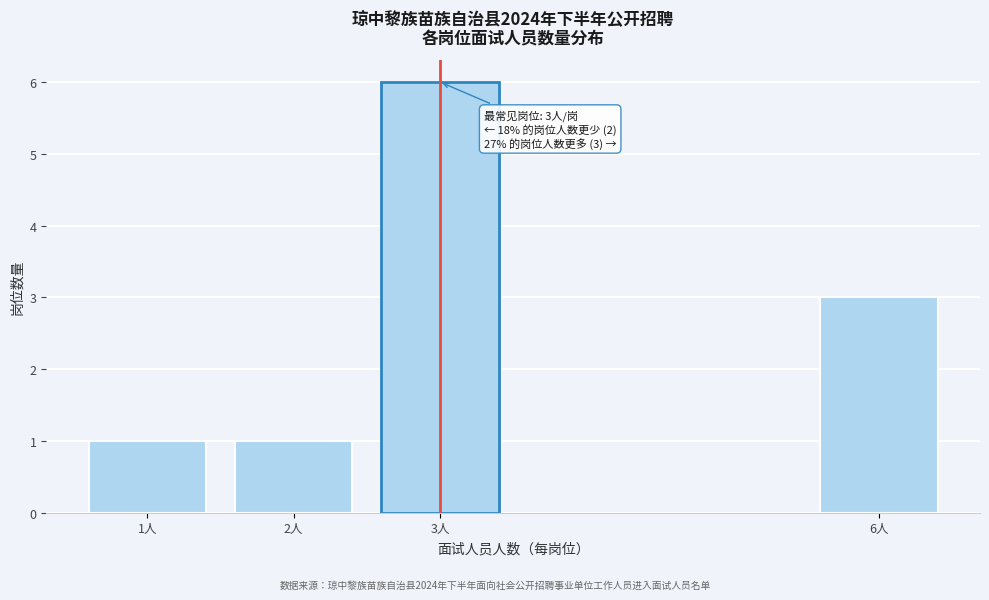

Reading left to right, list all the values displayed in this chart.

1人=1	2人=1	3人=6	6人=3